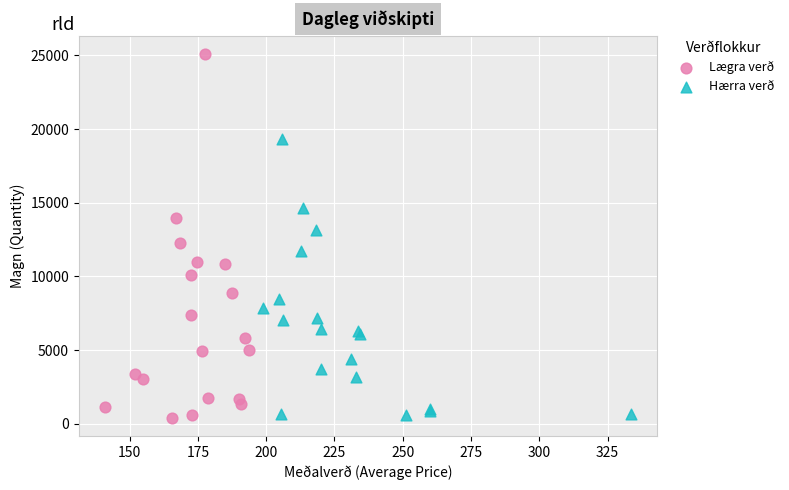

Which series reaches the maximum Y coordinate?

Lægra verð